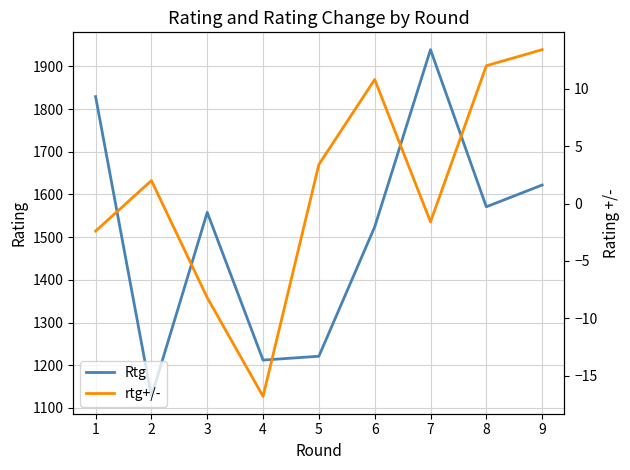

True or false: Rtg has more than 2 points higher than both neighbors.

False